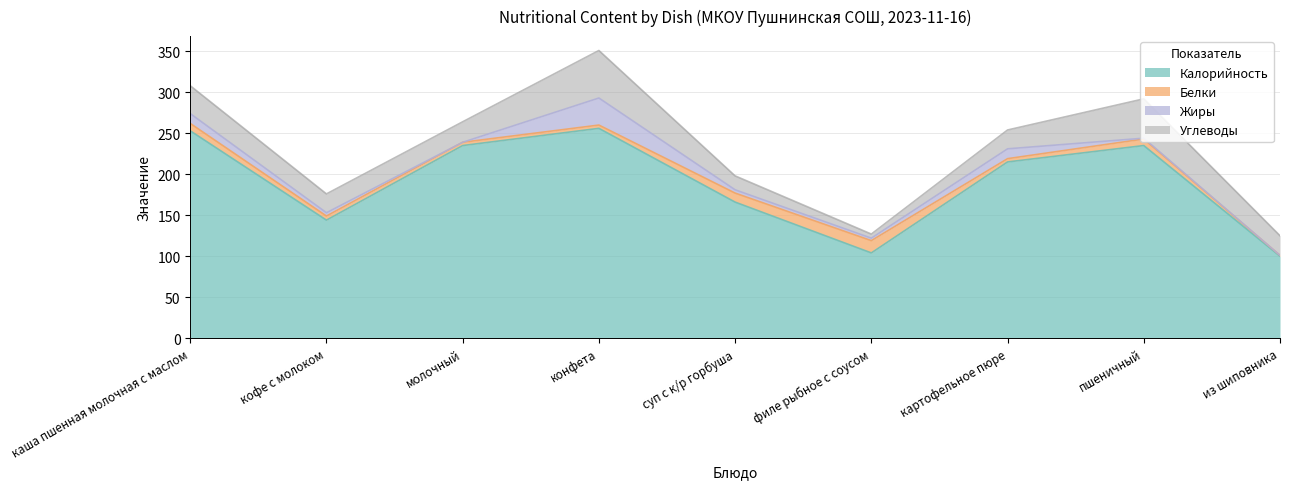

True or false: Углеводы has more than 2 interior local peaks.

False